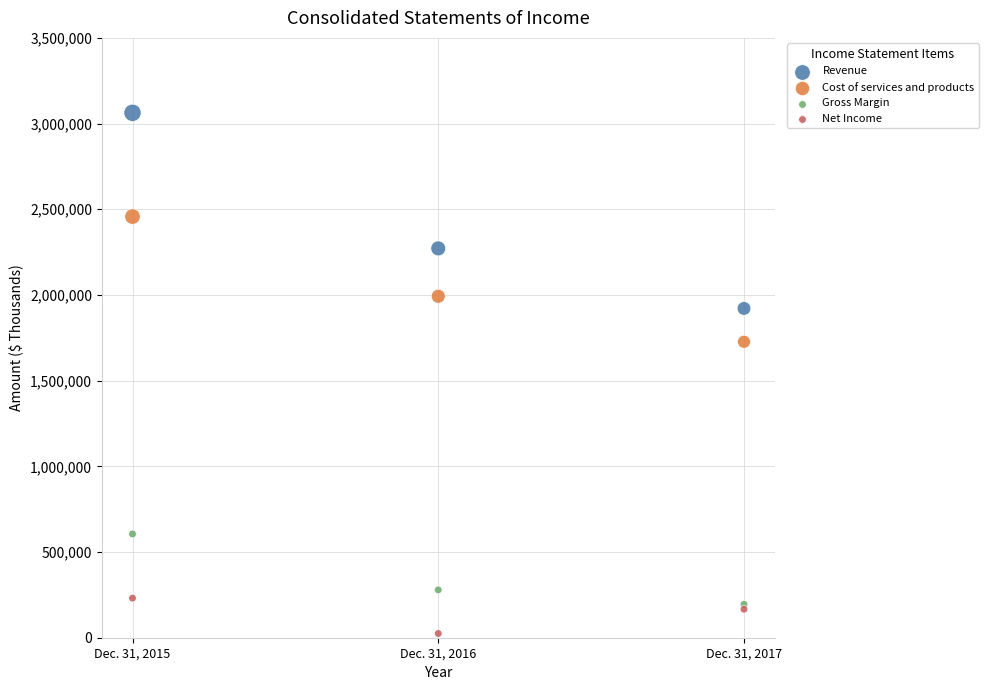

Which series has the widest spread of Y values?

Revenue